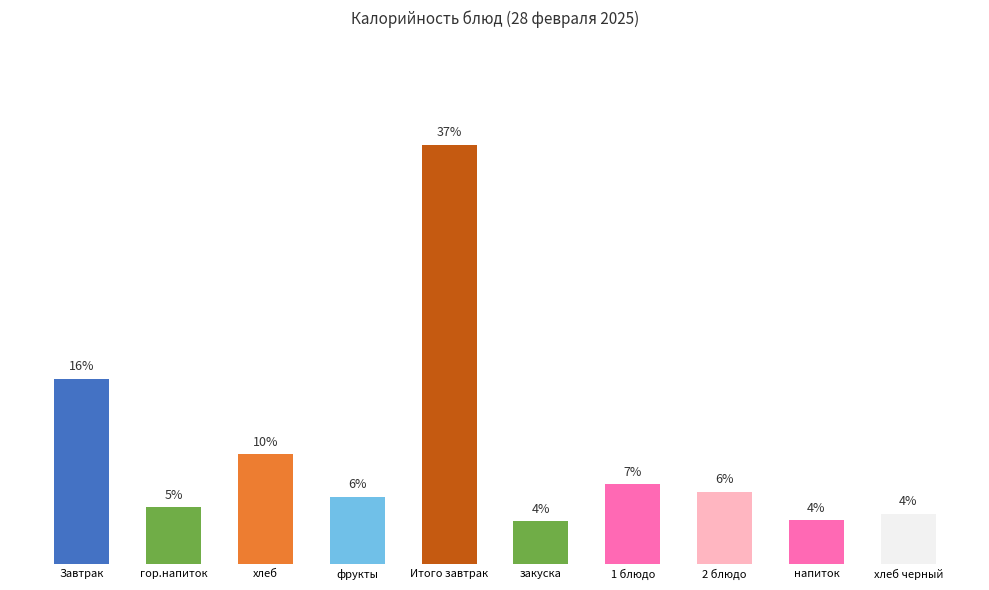

Are the bars horizontal?

No